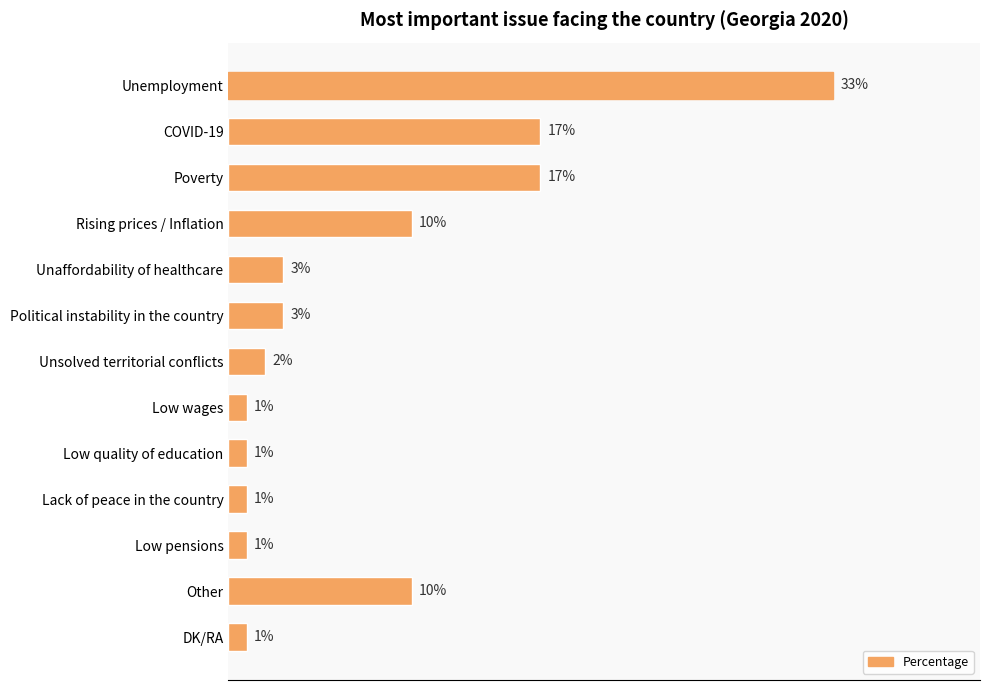

Which label corresponds to the largest value in the chart?

Unemployment